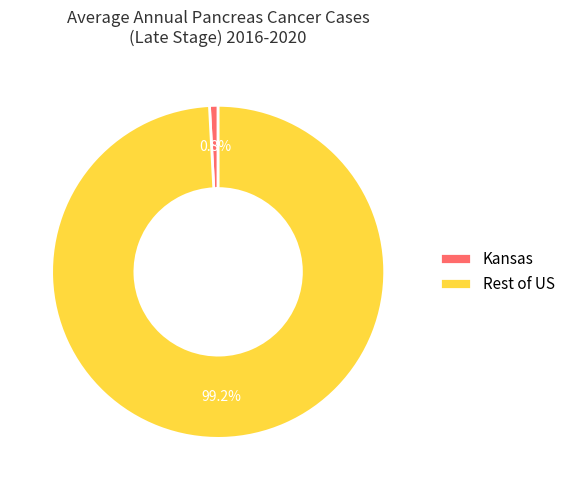

Rank the categories by value from lowest to highest.

Kansas, Rest of US